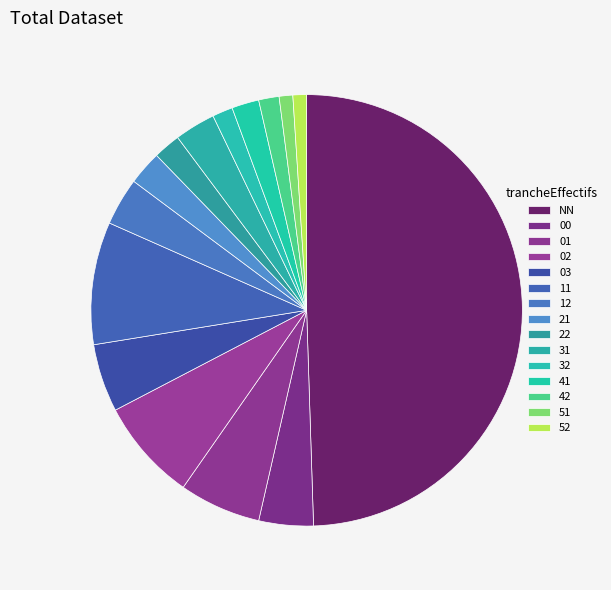

Between 52 and 11, which is larger?

11